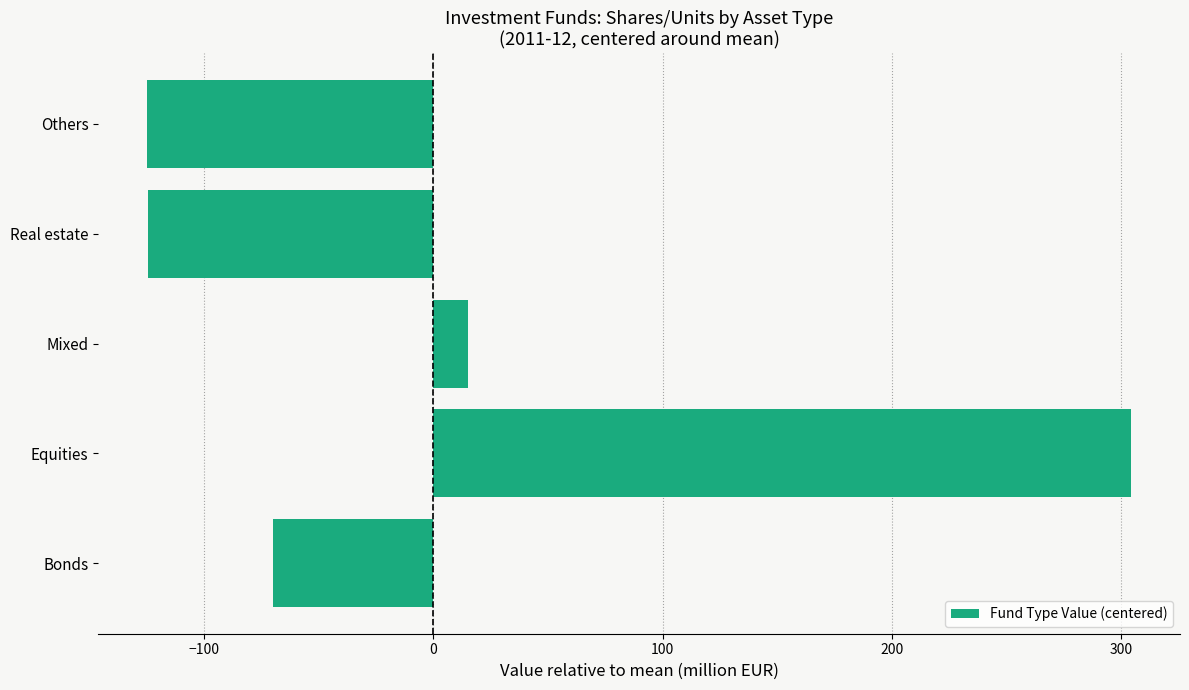

The chart shows a value of -124.7 at Others. True or false?

True